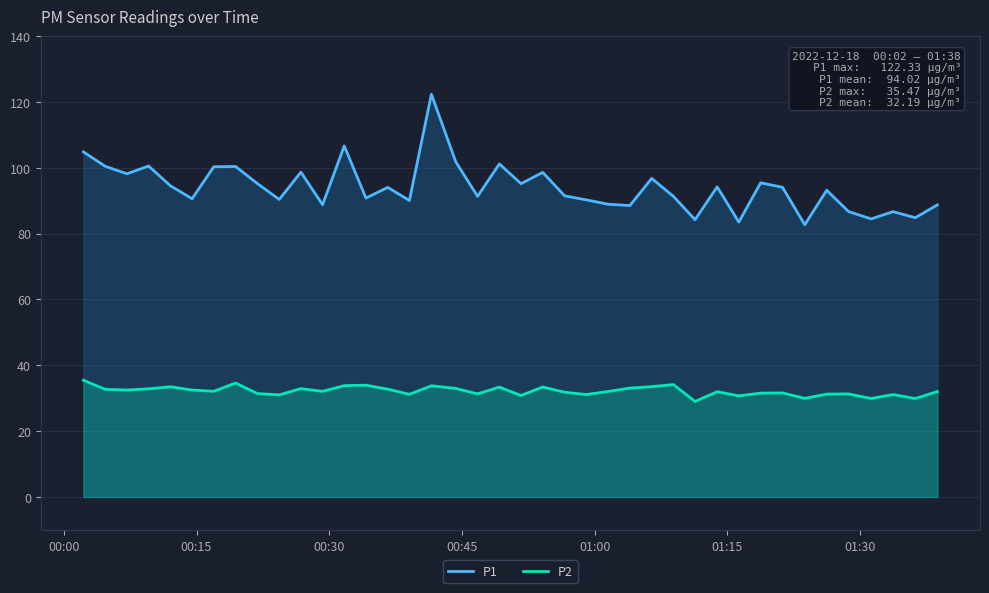

Which series has the largest total across all categories?

P1